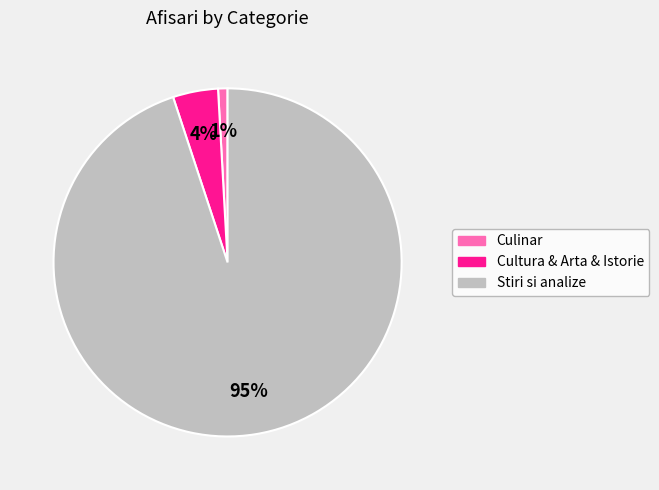

Count the number of slices in the pie.

3